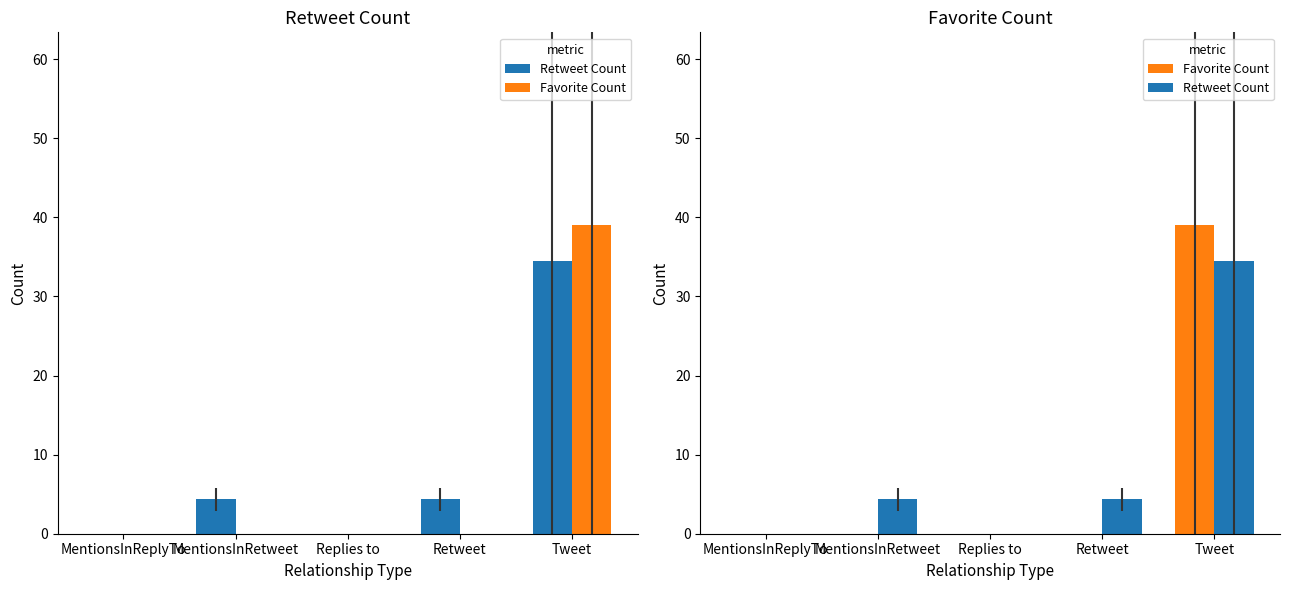

What is the label of the 5th bar from the left?

Tweet